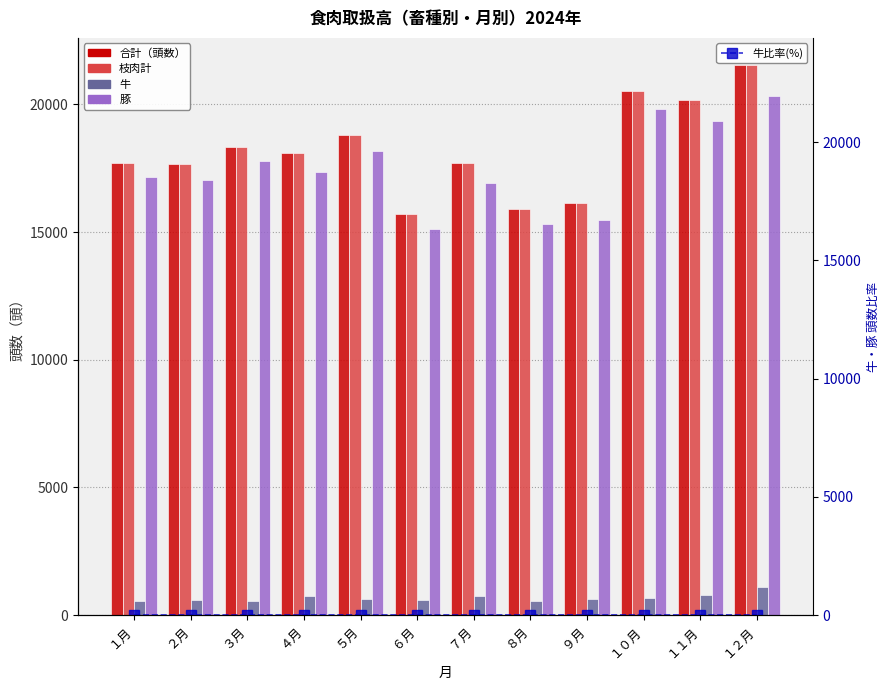

What is the sum of all 合計（頭数） values?

218367.0